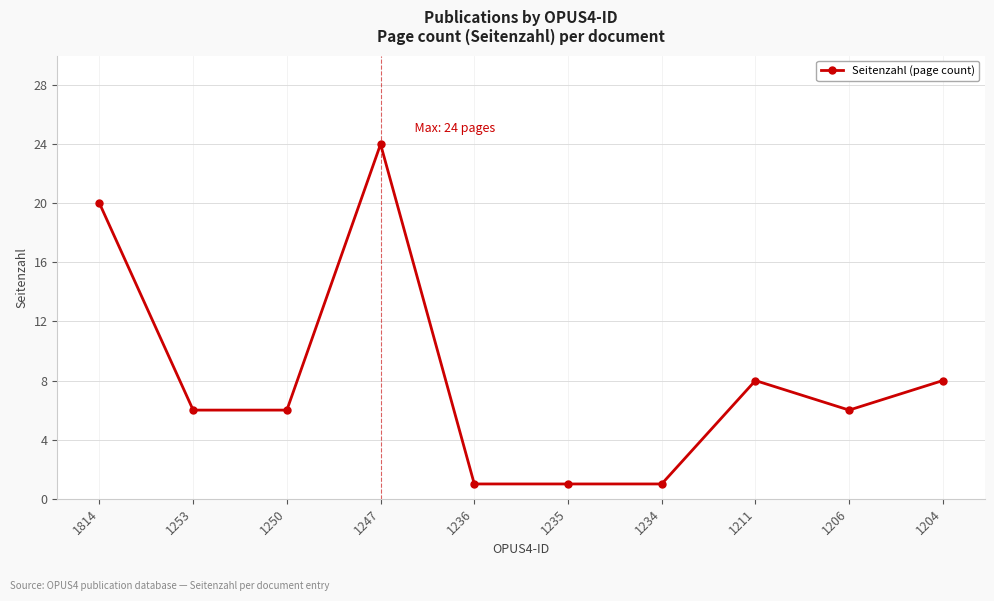

Between 1253 and 1236, which is larger?

1253